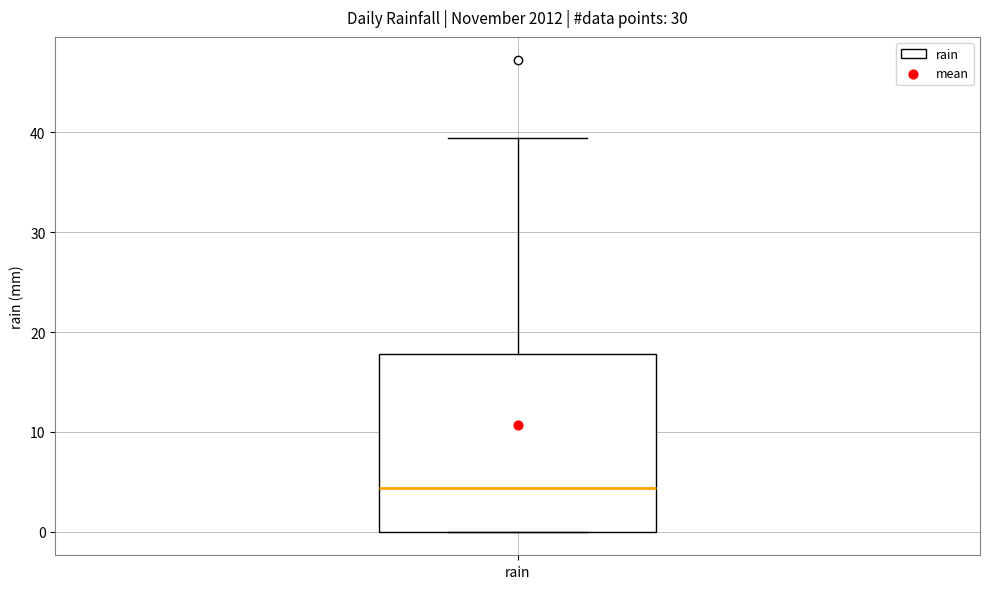

Where does the median line of the box for rain sit on the y-axis? The values are not printed on the chart, so give them approximately, as read against the axis.

4